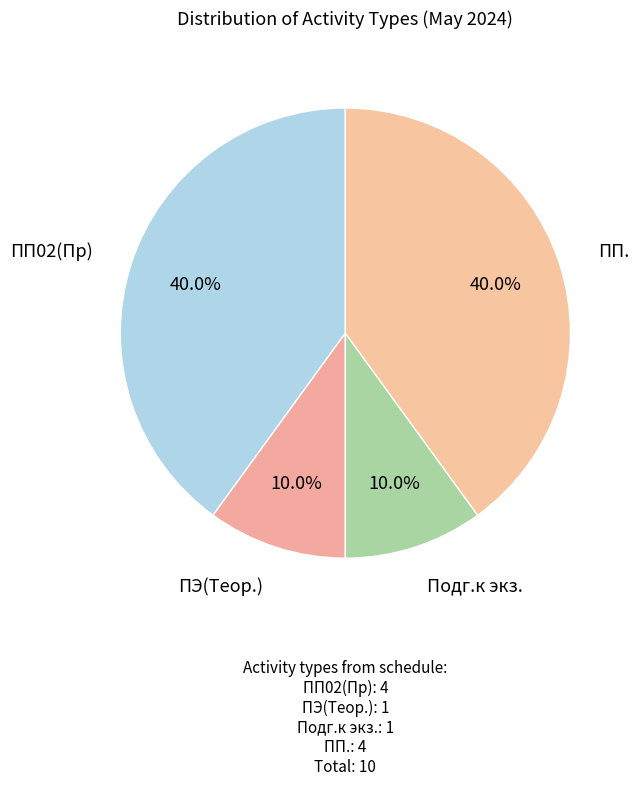

How many slices are in this pie chart?

4